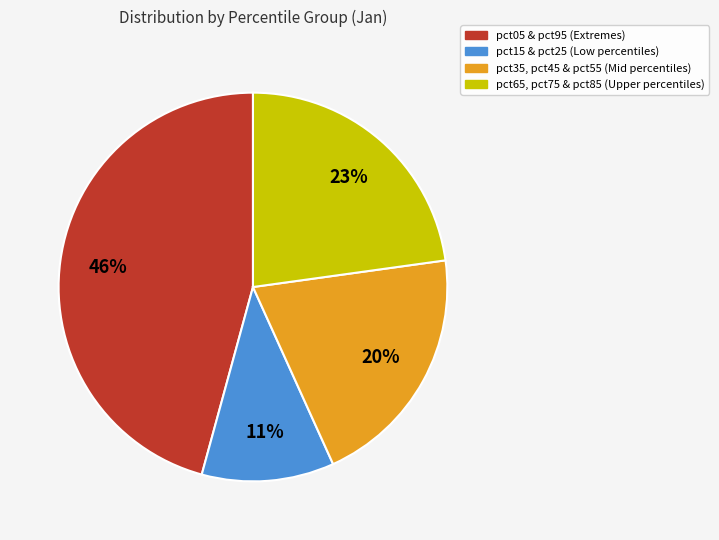

Does any single category account for the majority?

No